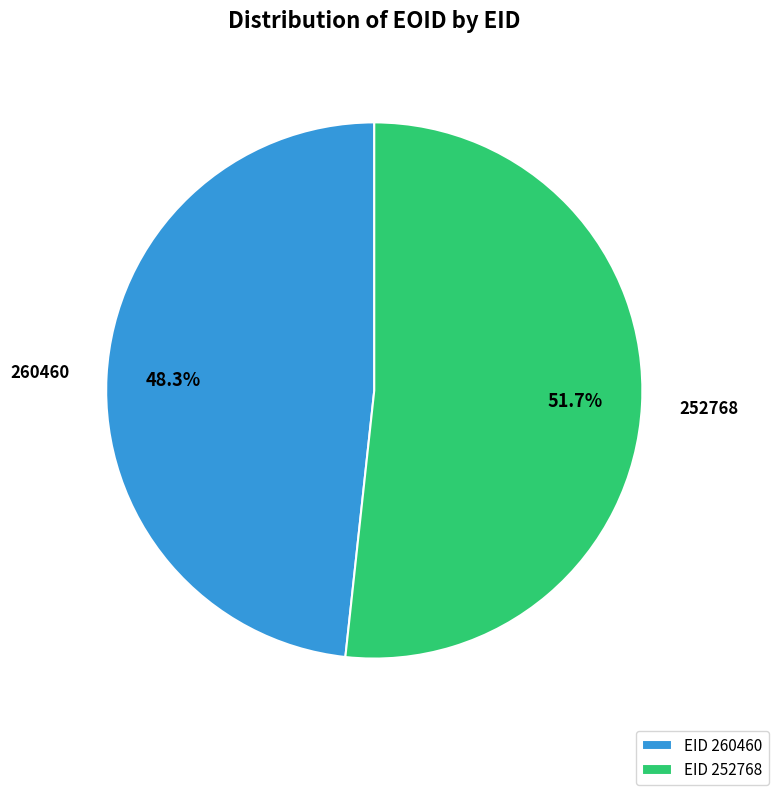

What is the majority slice?

EID 252768